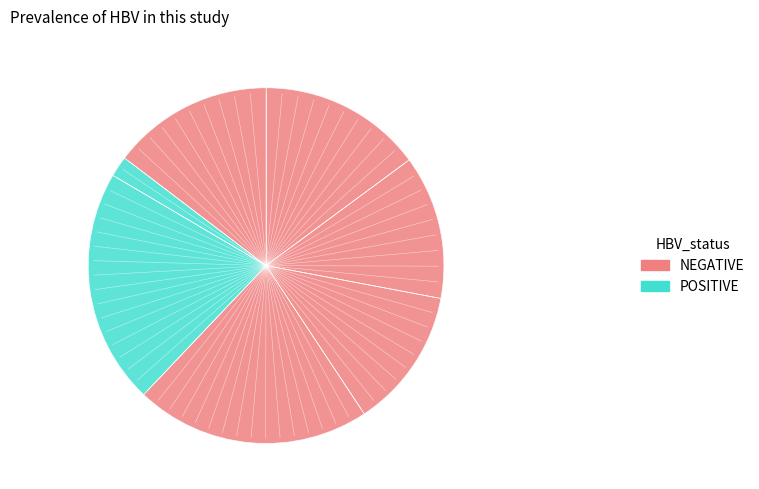

How many slices are in this pie chart?

7